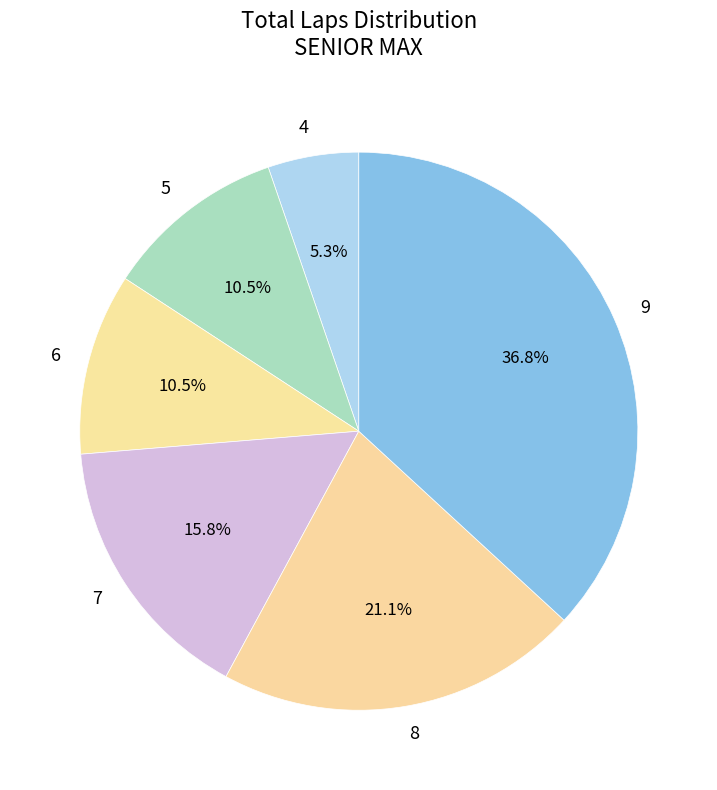

What portion of the pie excludes 7?

84.2%